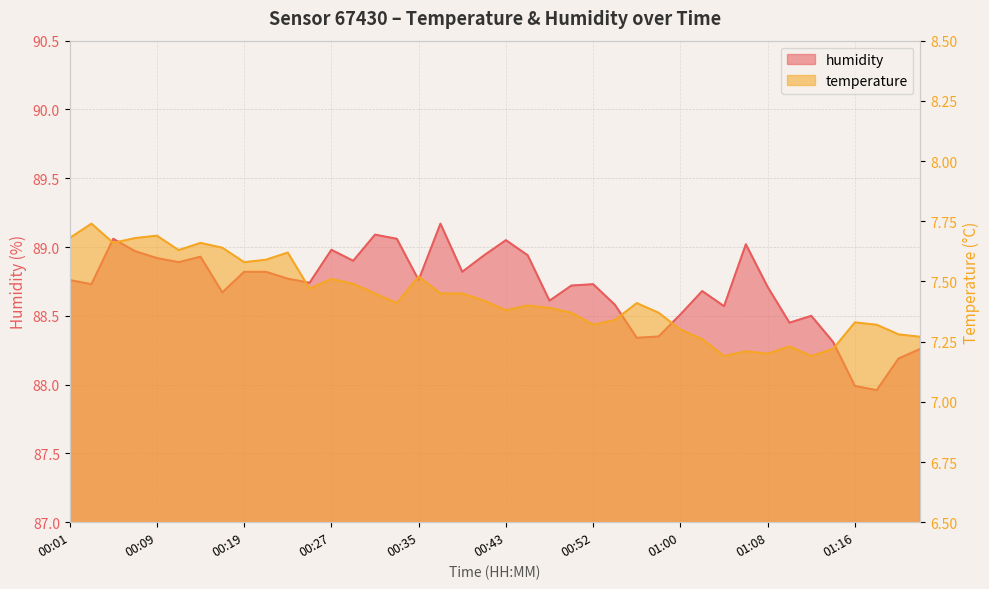

Which series changed the most between 00:06 and 00:22?

humidity